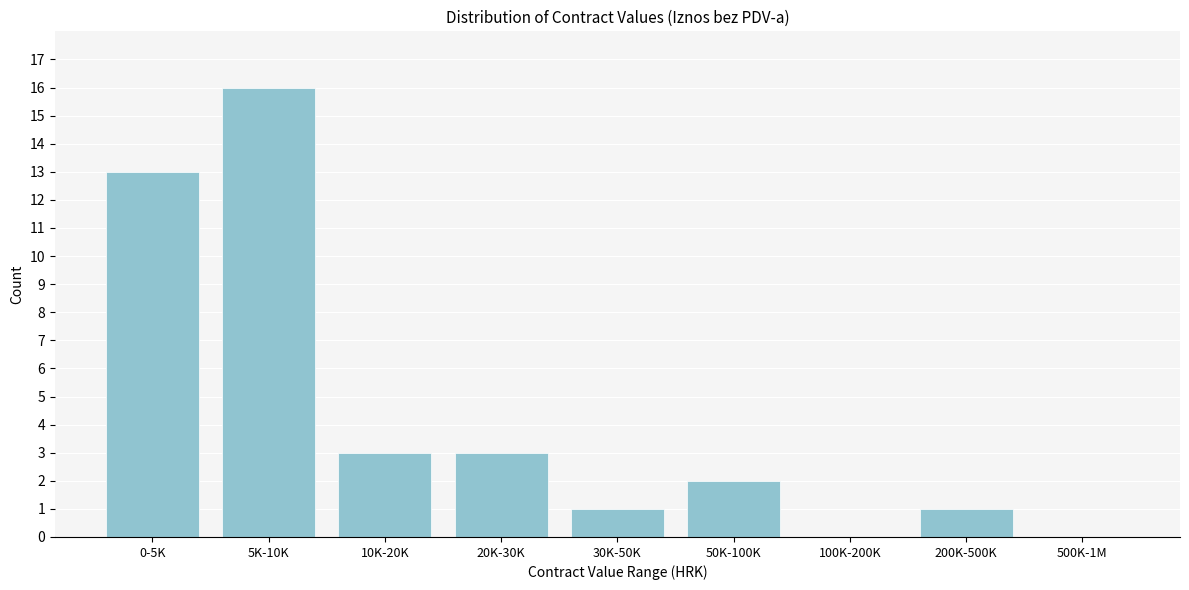

Reading right to left, what are all the values shown in this chart?

500K-1M=0	200K-500K=1	100K-200K=0	50K-100K=2	30K-50K=1	20K-30K=3	10K-20K=3	5K-10K=16	0-5K=13